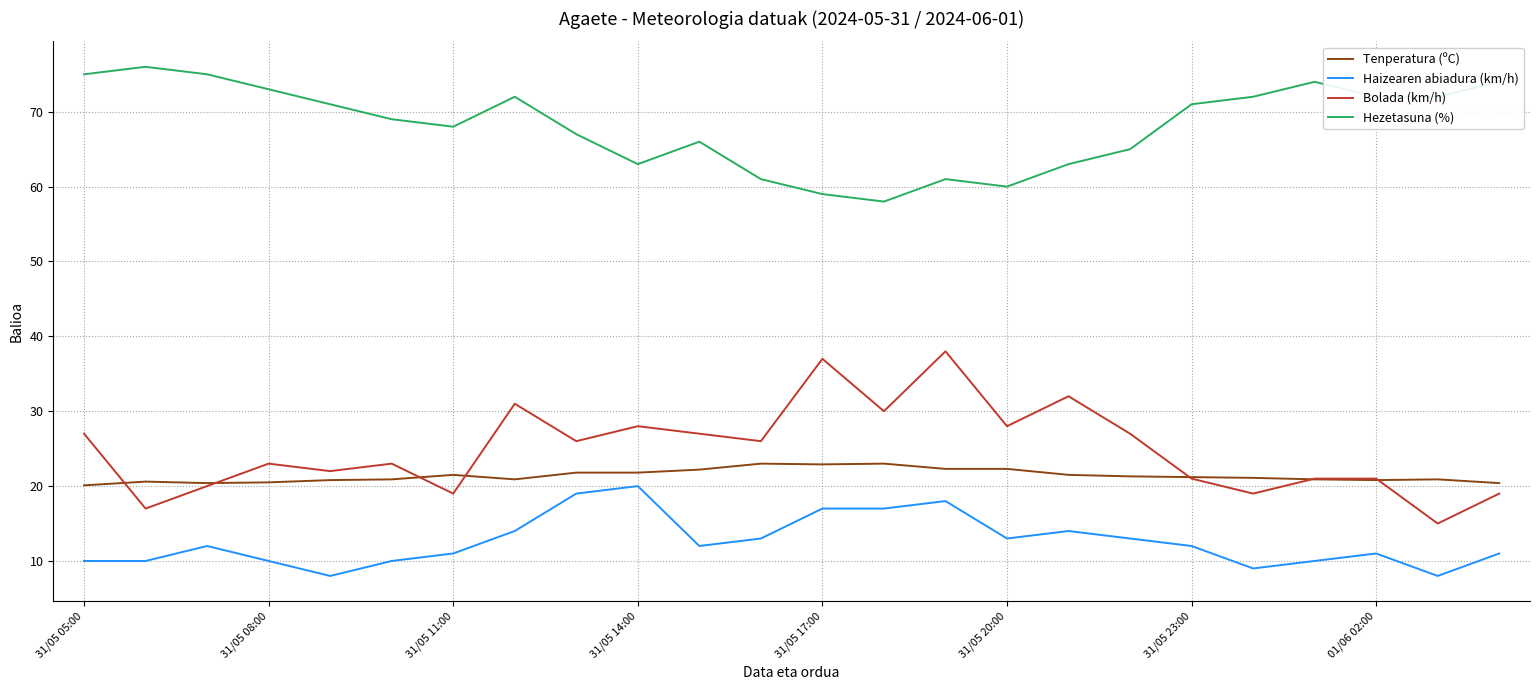

True or false: Bolada (km/h) and Hezetasuna (%) cross at least once.

False